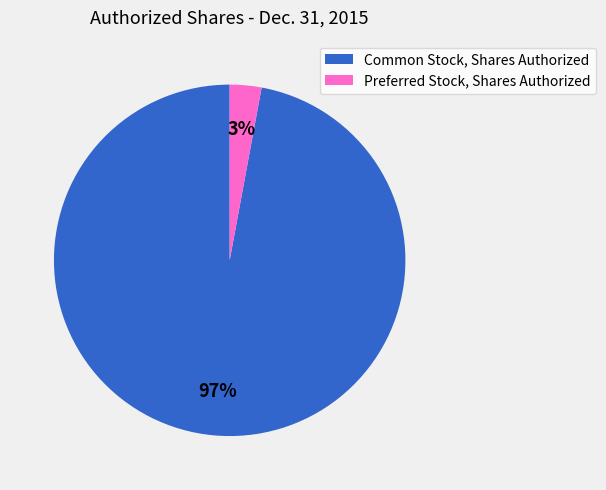

Which has a higher value, Preferred Stock, Shares Authorized or Common Stock, Shares Authorized?

Common Stock, Shares Authorized